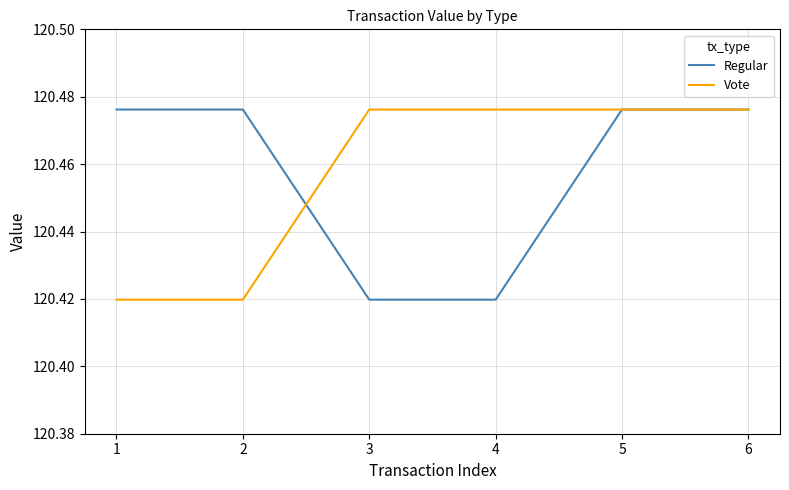

What is the total value across all series at 3?

240.9